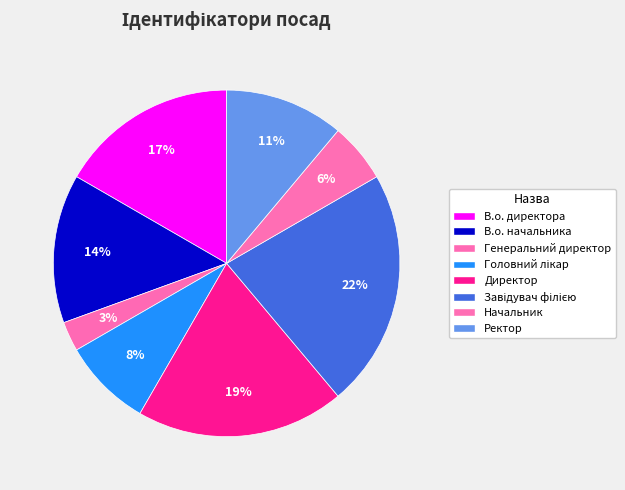

Is there a majority slice in this chart?

No